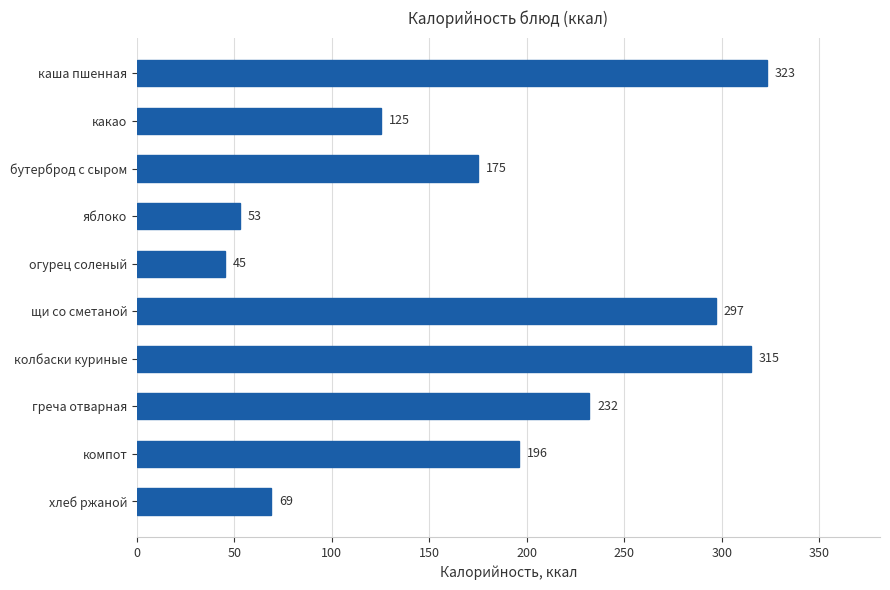

What is the ratio of the value at колбаски куриные to the value at каша пшенная?

1.0